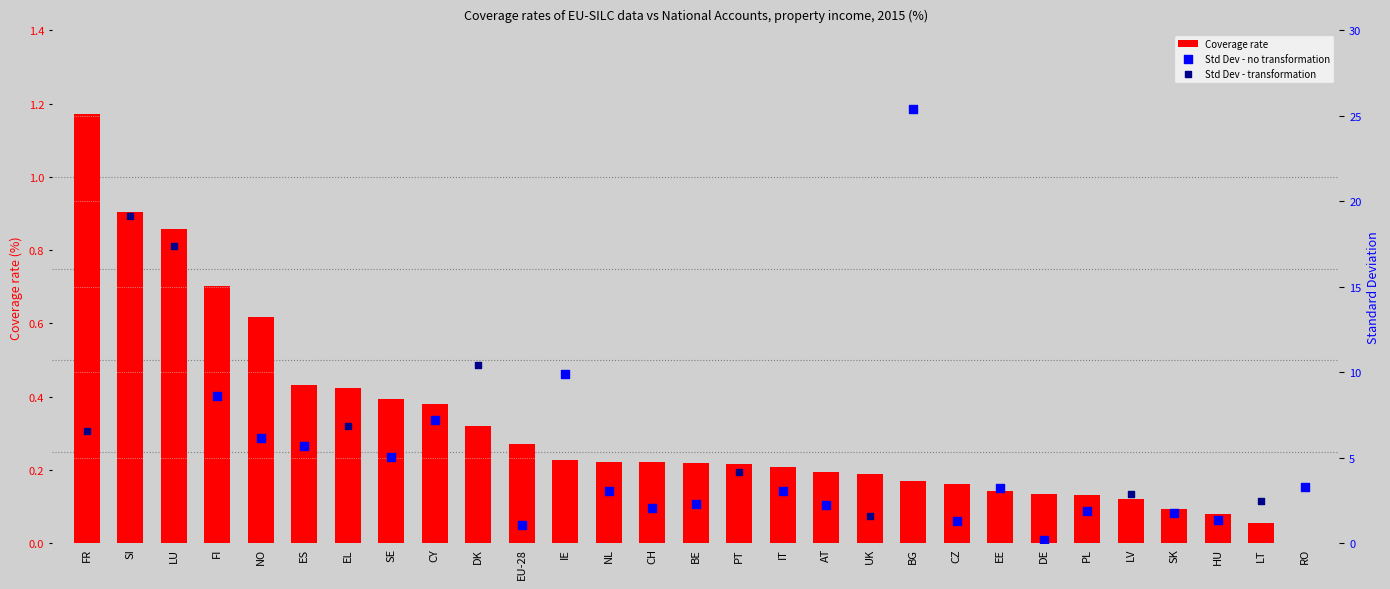

Which series contains the lowest Y value?

Coverage rate